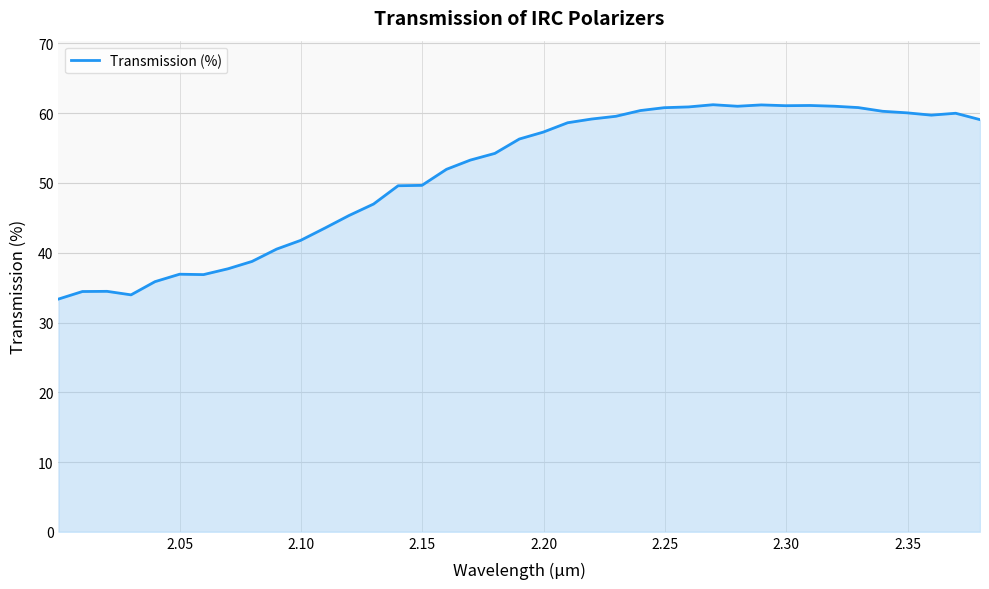

What is the difference between the maximum and minimum values?

27.9